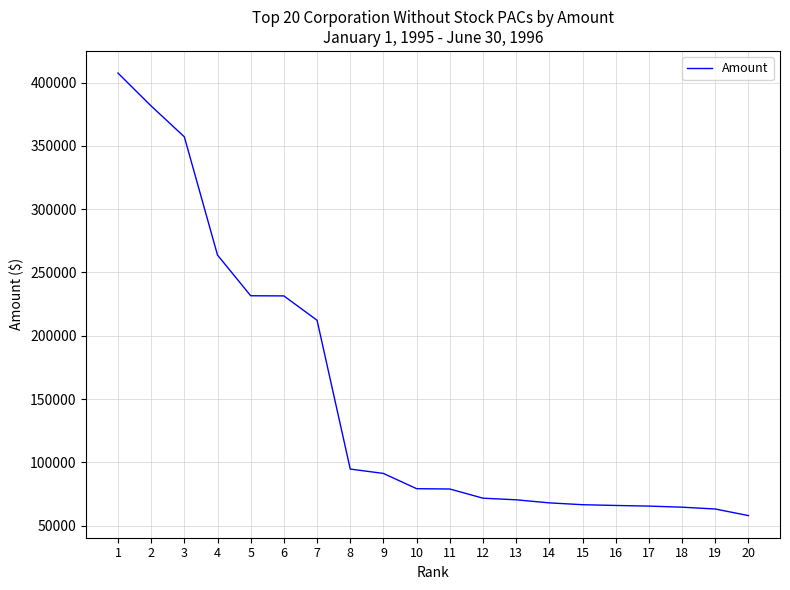

At which label does the data first exceed 79242?

1